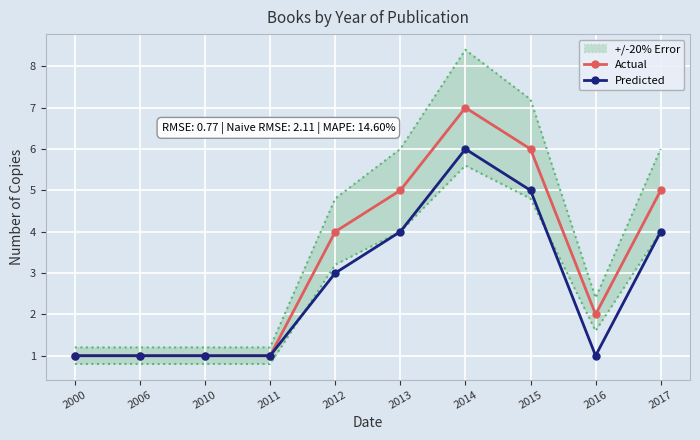

True or false: Actual and Predicted cross at least once.

False